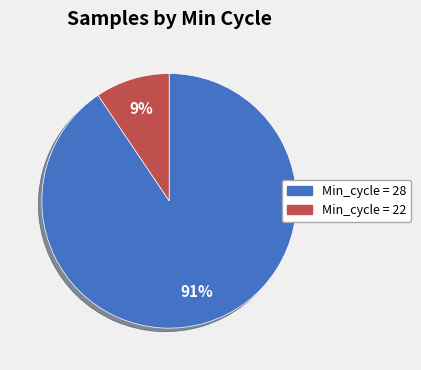

Count the number of slices in the pie.

2